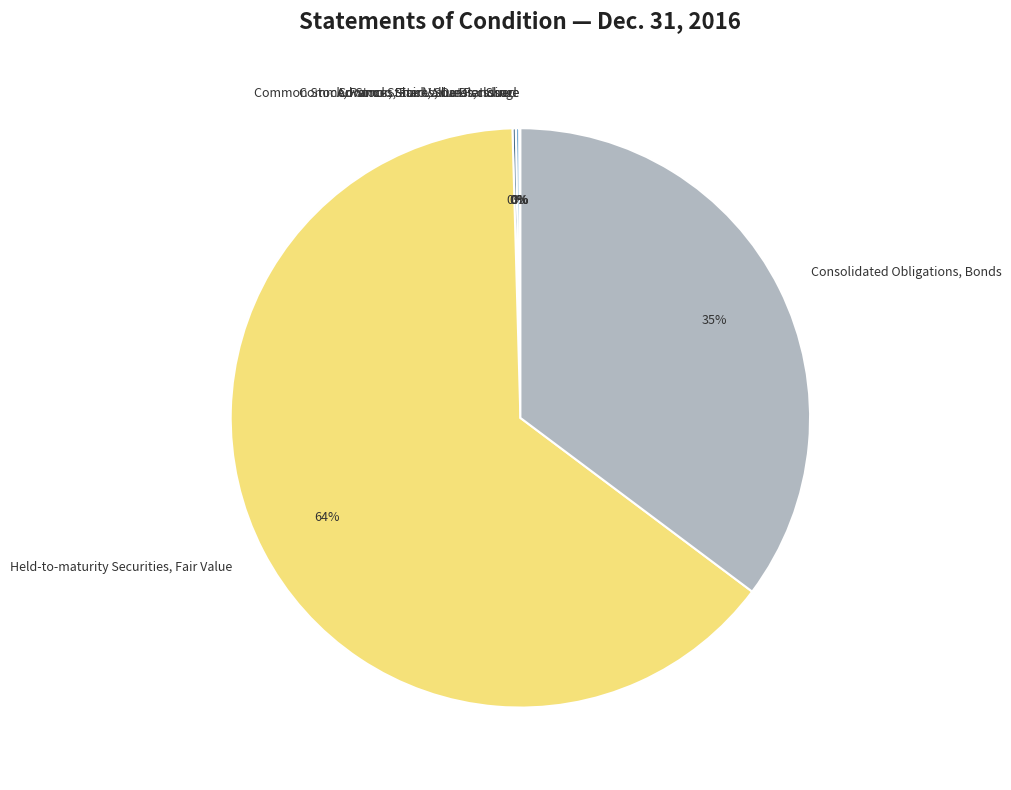

Which category has the biggest portion of the pie?

Held-to-maturity Securities, Fair Value